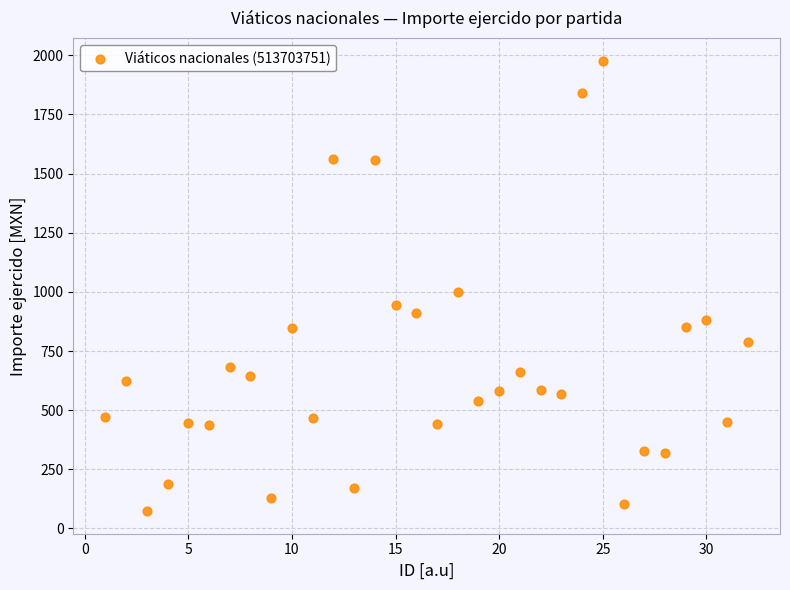

What Y value in the scatter plot is closest to 1025?

1000.0